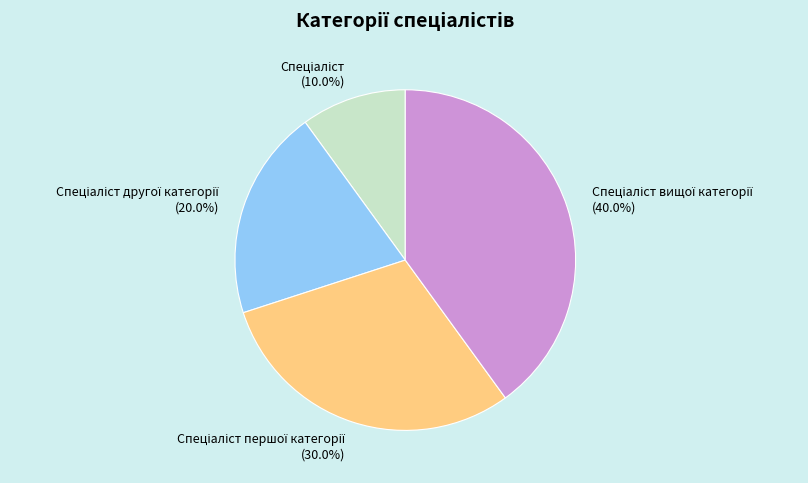

Is there any slice that represents more than half of the pie?

No